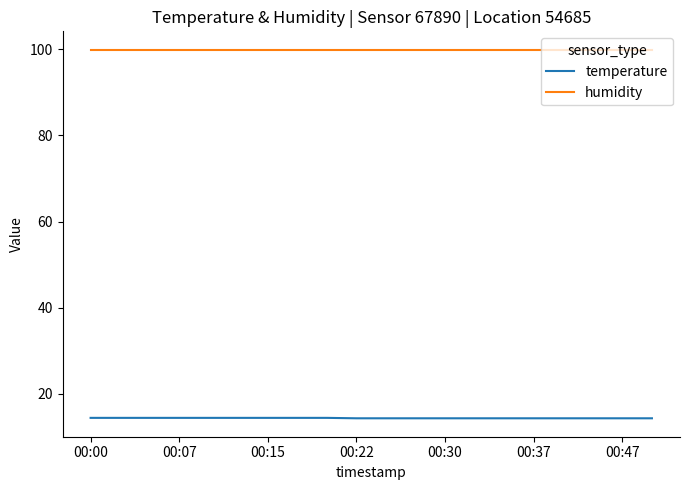

True or false: humidity and temperature cross at least once.

False